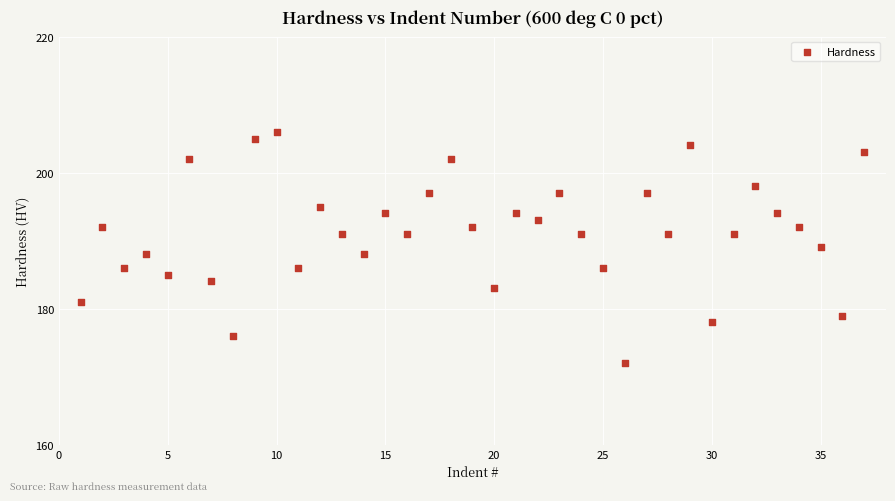

What is the range of Y values (max minus min)?

34